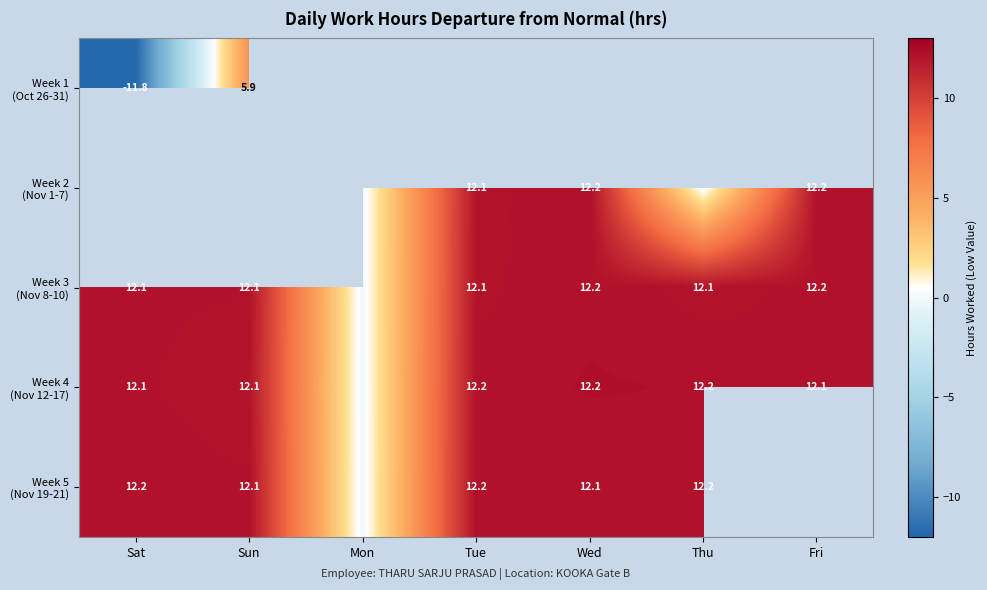

What is the highest value of the Week 1 (Oct 26-31) series?

5.9